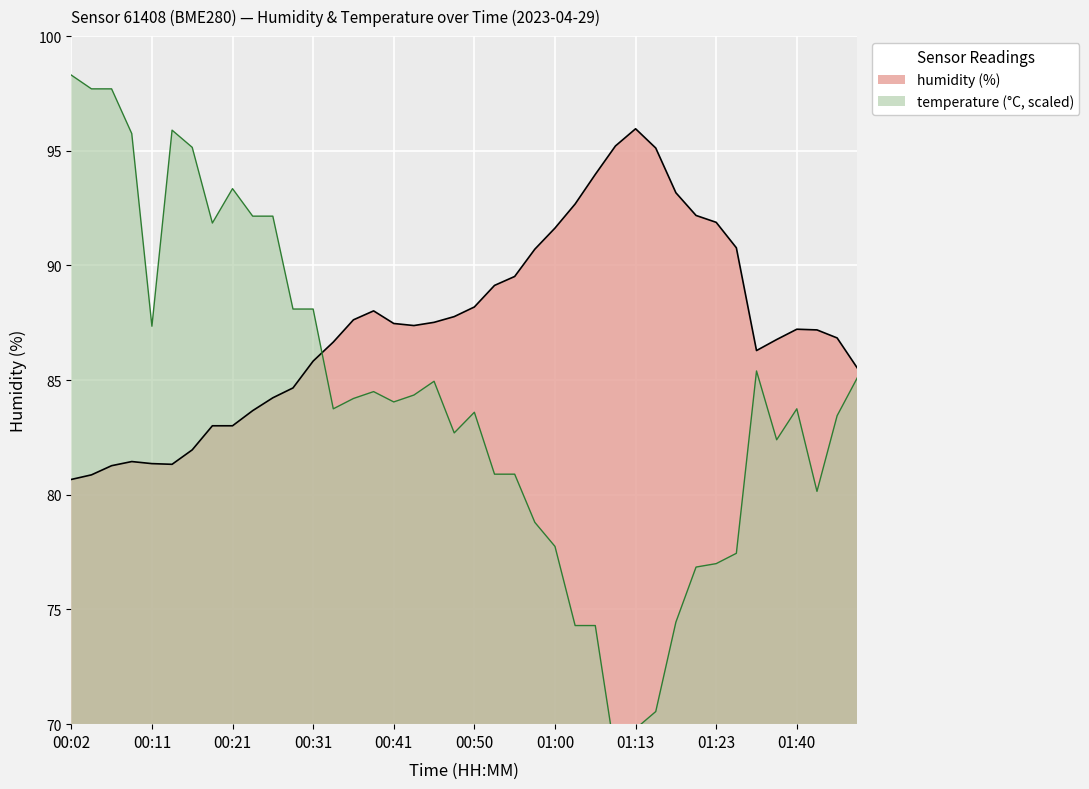

What is the minimum value shown in the chart?

80.7